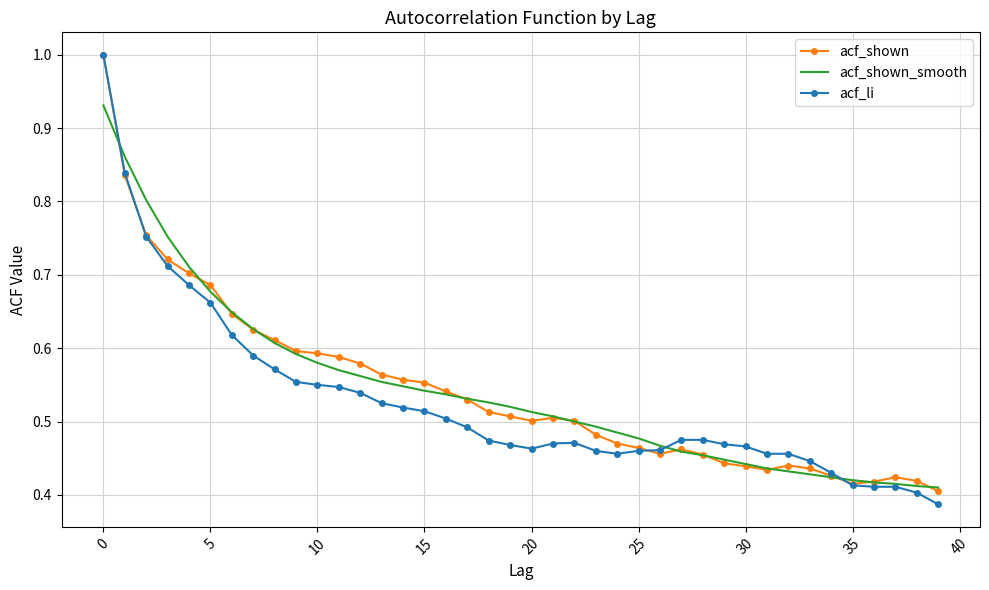

At how many categories does at least one series exceed 0?

40